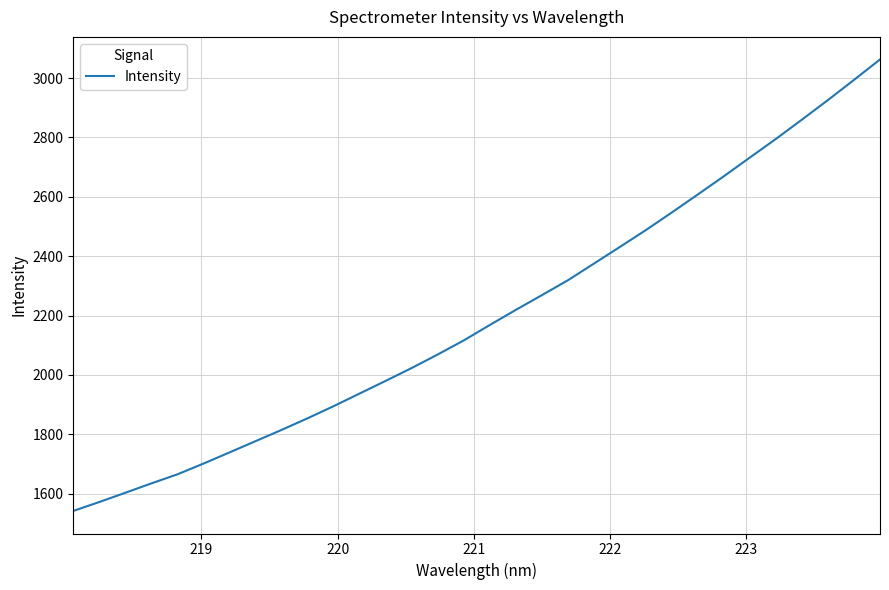

What is the maximum value shown in the chart?

3062.9